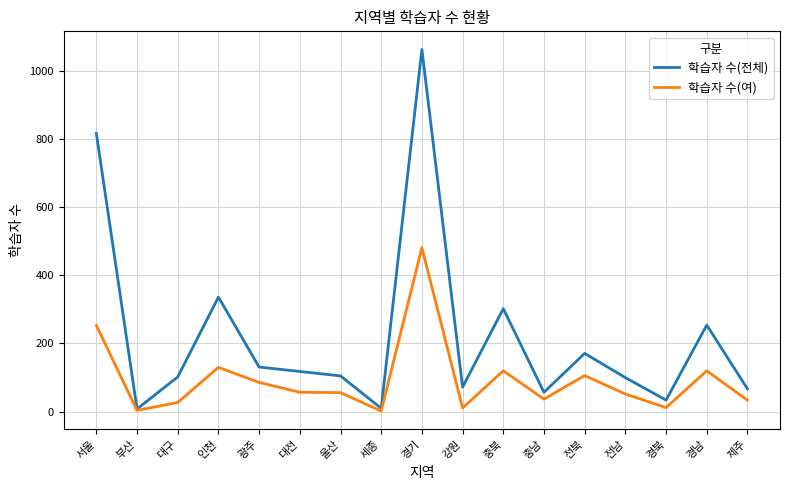

Count the number of data series in this chart.

2